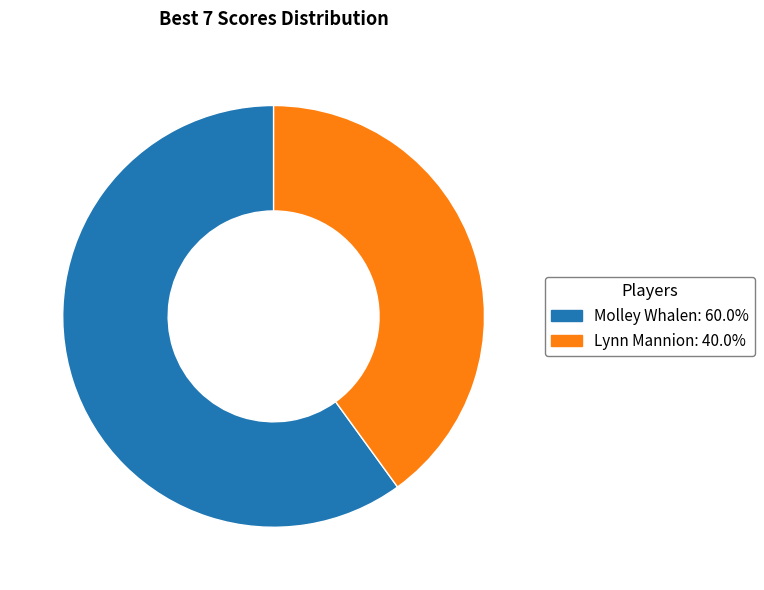

What is the largest slice in the pie chart?

Molley Whalen